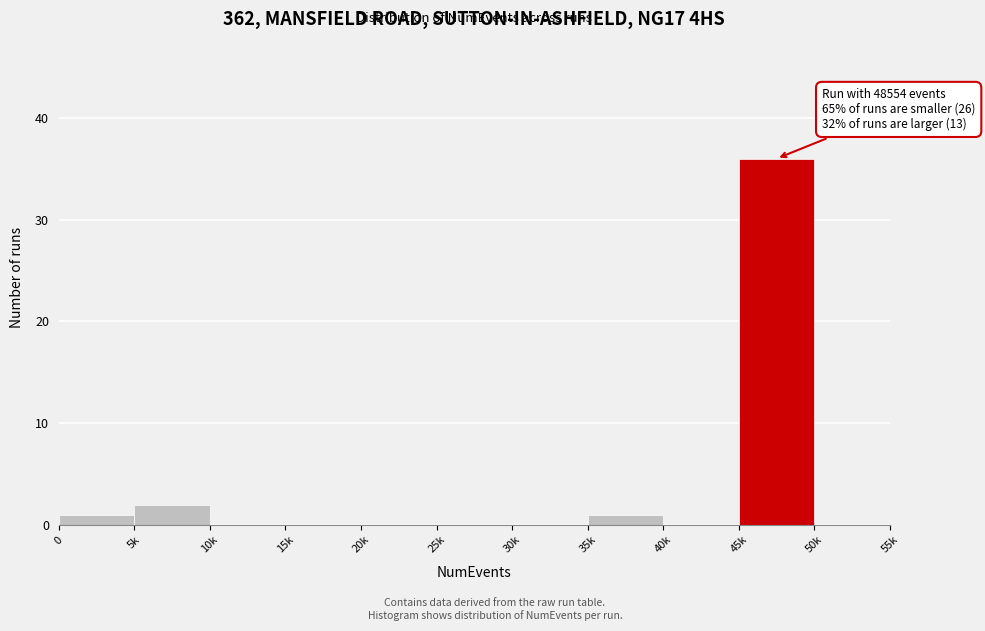

Reading left to right, list all the values displayed in this chart.

0=1	5k=2	10k=0	15k=0	20k=0	25k=0	30k=0	35k=1	40k=0	45k=36	50k=0